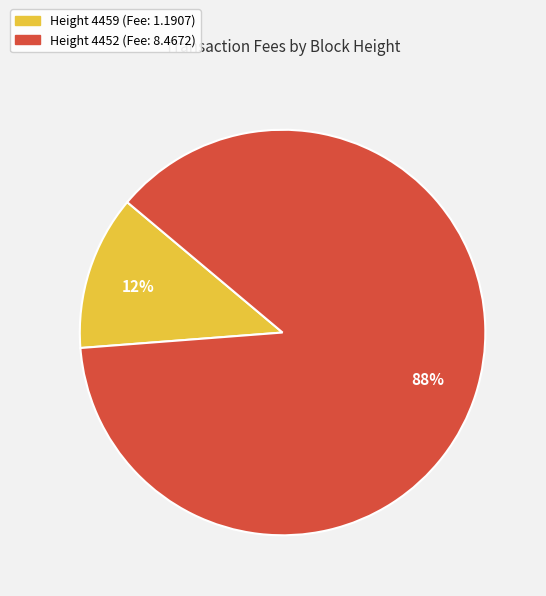

Is there any slice that represents more than half of the pie?

Yes